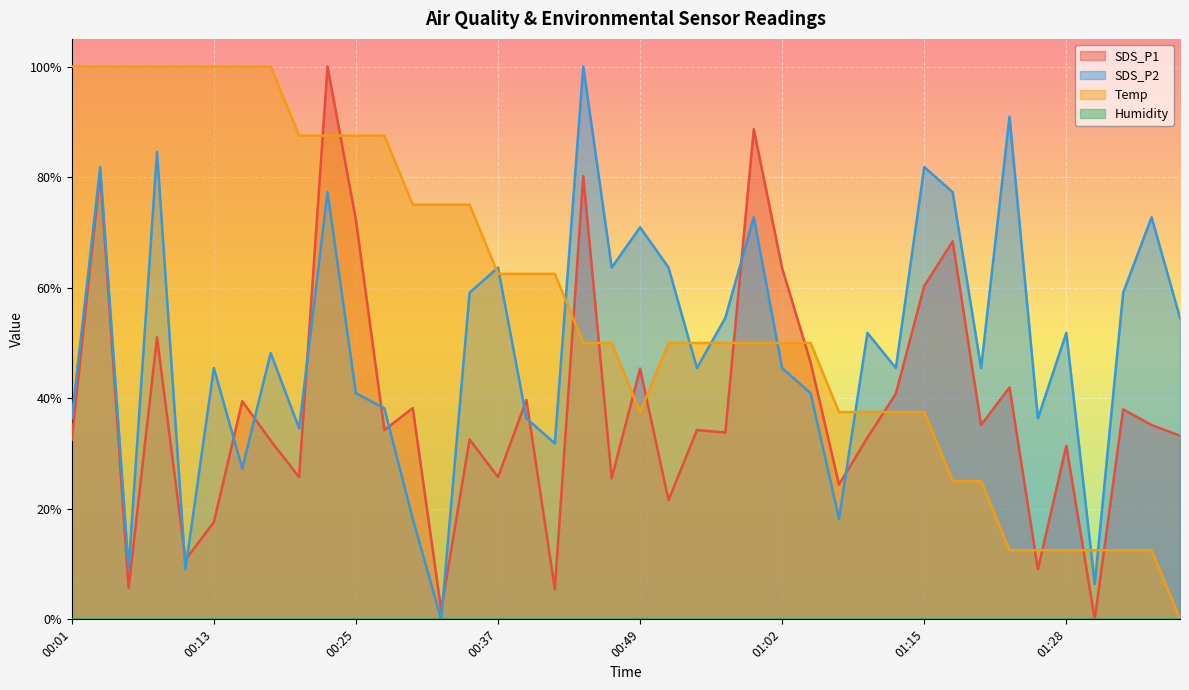

Which series has the widest spread of values?

SDS_P1